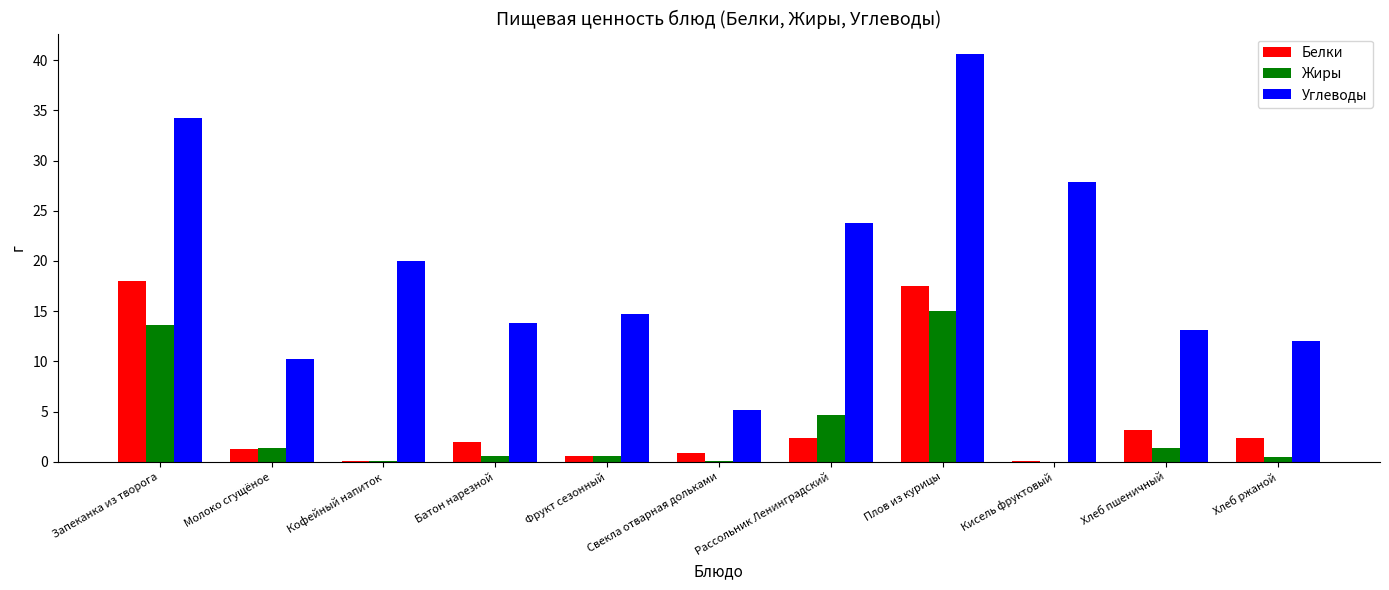

Between Молоко сгущёное and Батон нарезной, which series saw the biggest shift?

Углеводы